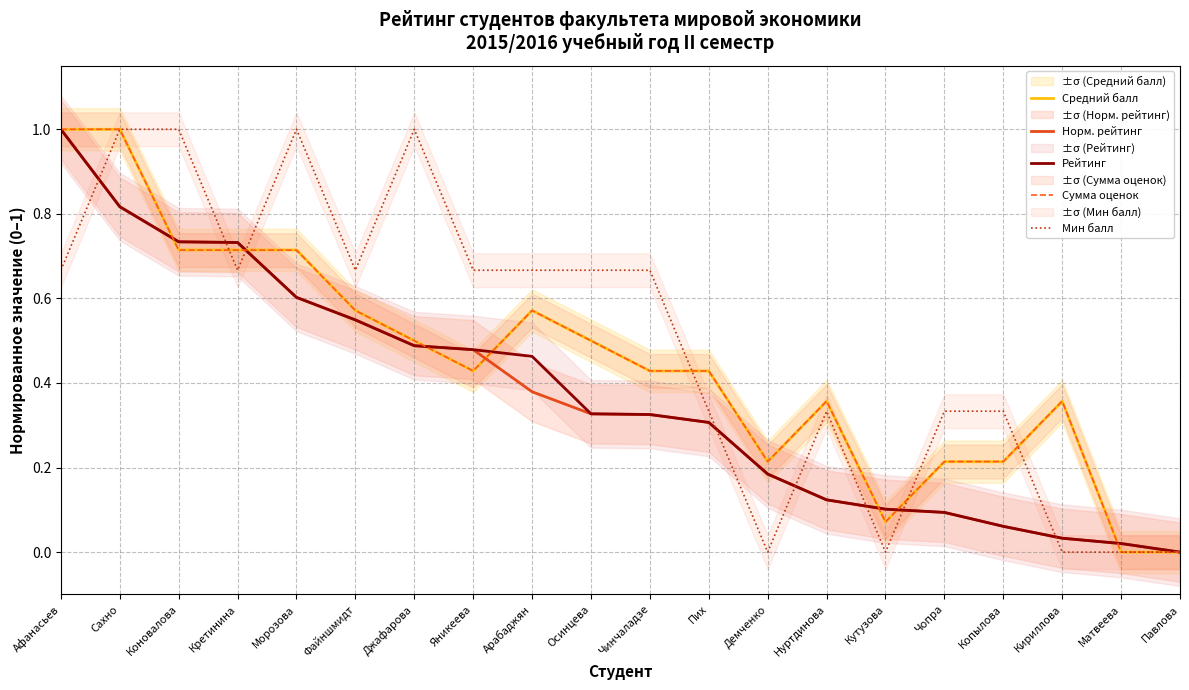

Which series ends up on top after the final intersection of Рейтинг and Мин балл?

Рейтинг